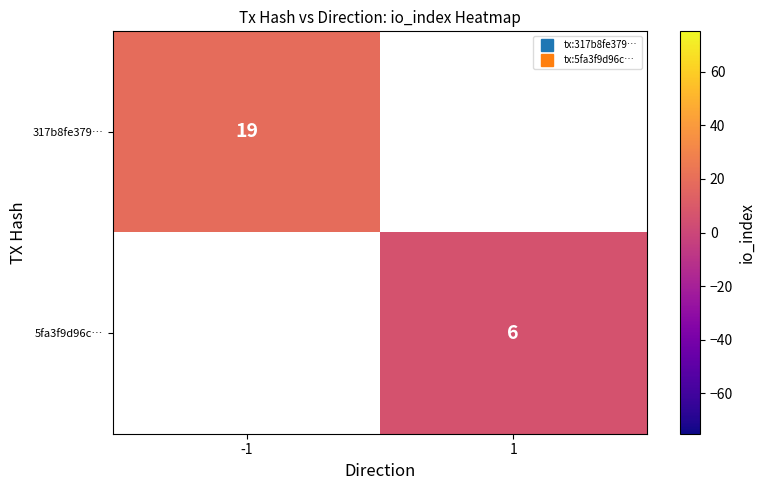

Which category has the highest value across all series?

-1